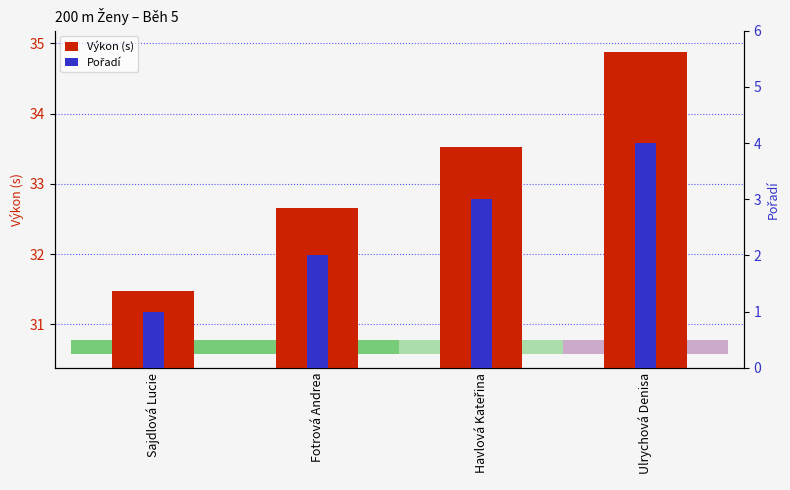

Count the number of data series in this chart.

2